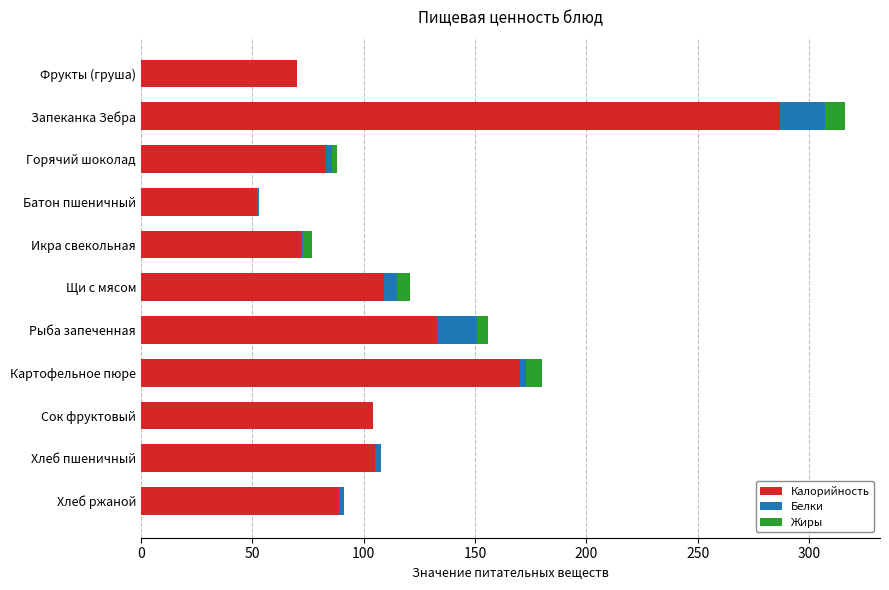

Is it true that Калорийность equals 151 at Хлеб пшеничный?

False